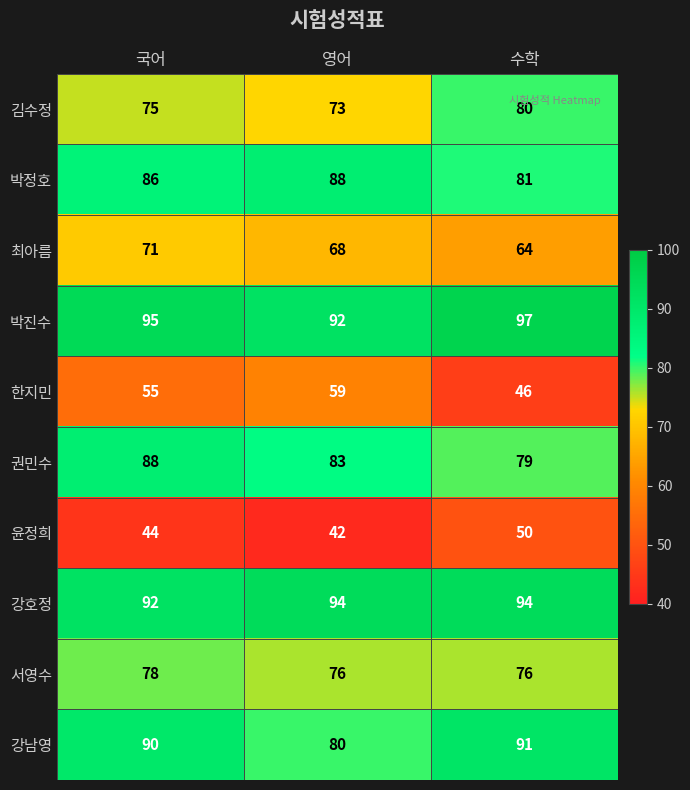

True or false: 강남영 has a value of 38 at 수학.

False